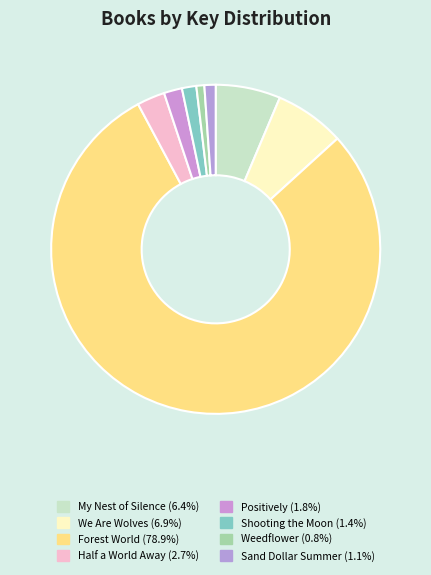

Does Forest World represent more than half of the total?

Yes